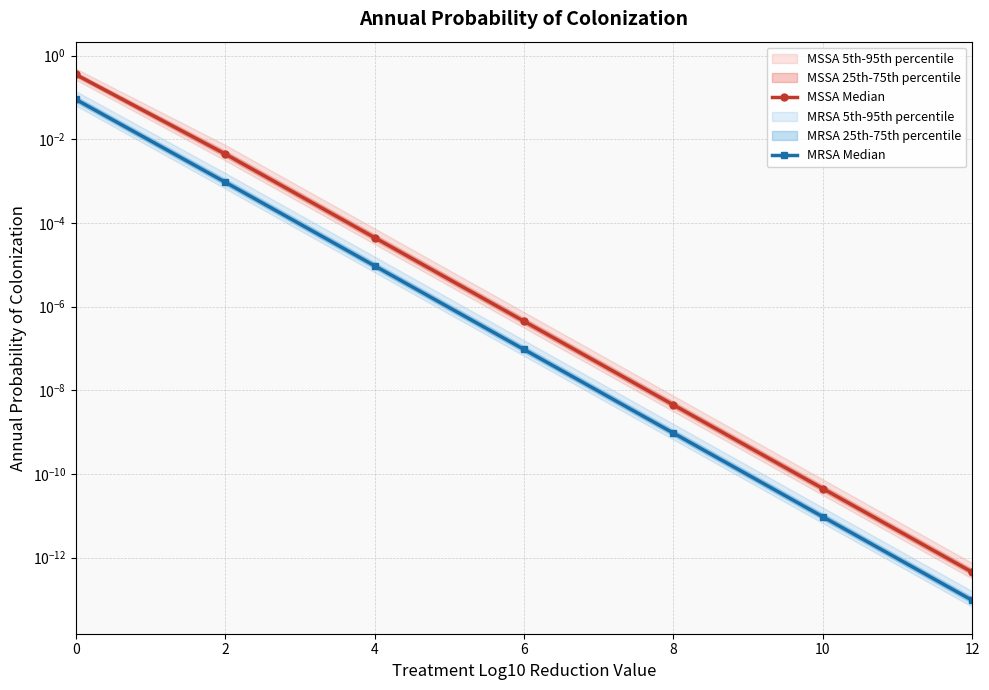

Reading left to right, list all the values displayed in this chart.

MSSA Median: 0.4	0.0	0.0	0.0	0.0	0.0	0.0
MRSA Median: 0.1	0.0	0.0	0.0	0.0	0.0	0.0